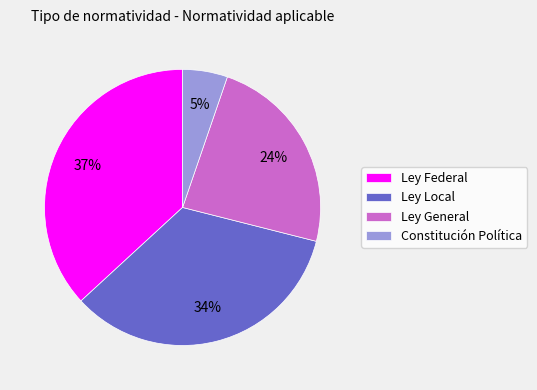

Which has a higher value, Ley Federal or Ley General?

Ley Federal